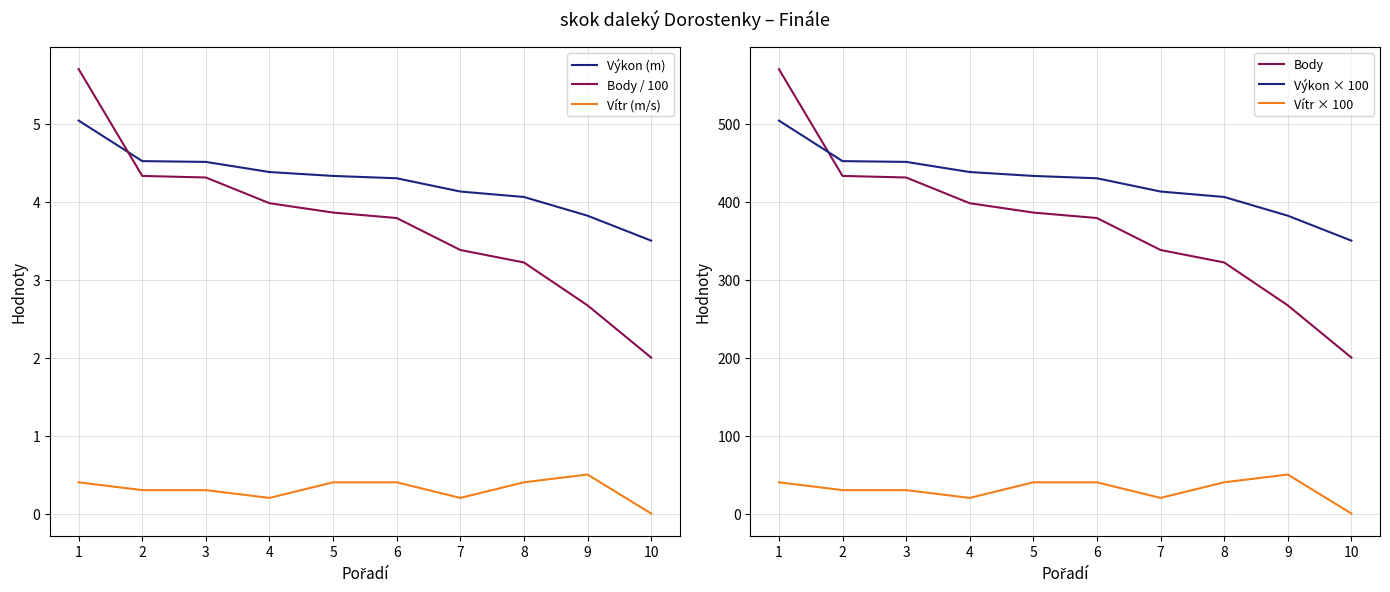

Does the chart have visible grid lines?

Yes